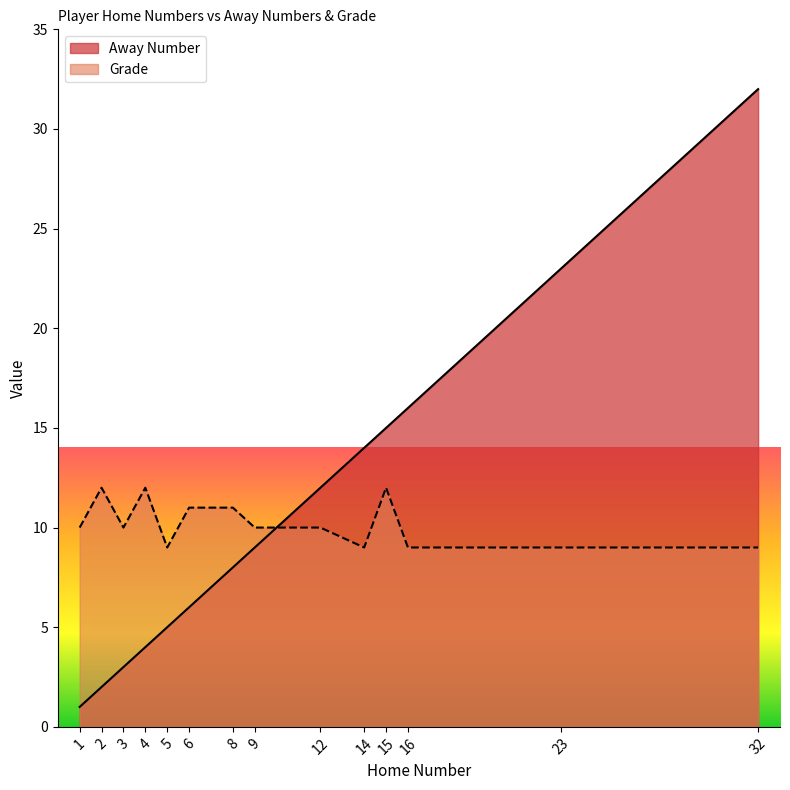

Reading left to right, list all the values displayed in this chart.

Away Number: 1	2	3	4	5	6	8	9	12	14	15	16	23	32
Grade: 10	12	10	12	9	11	11	10	10	9	12	9	9	9